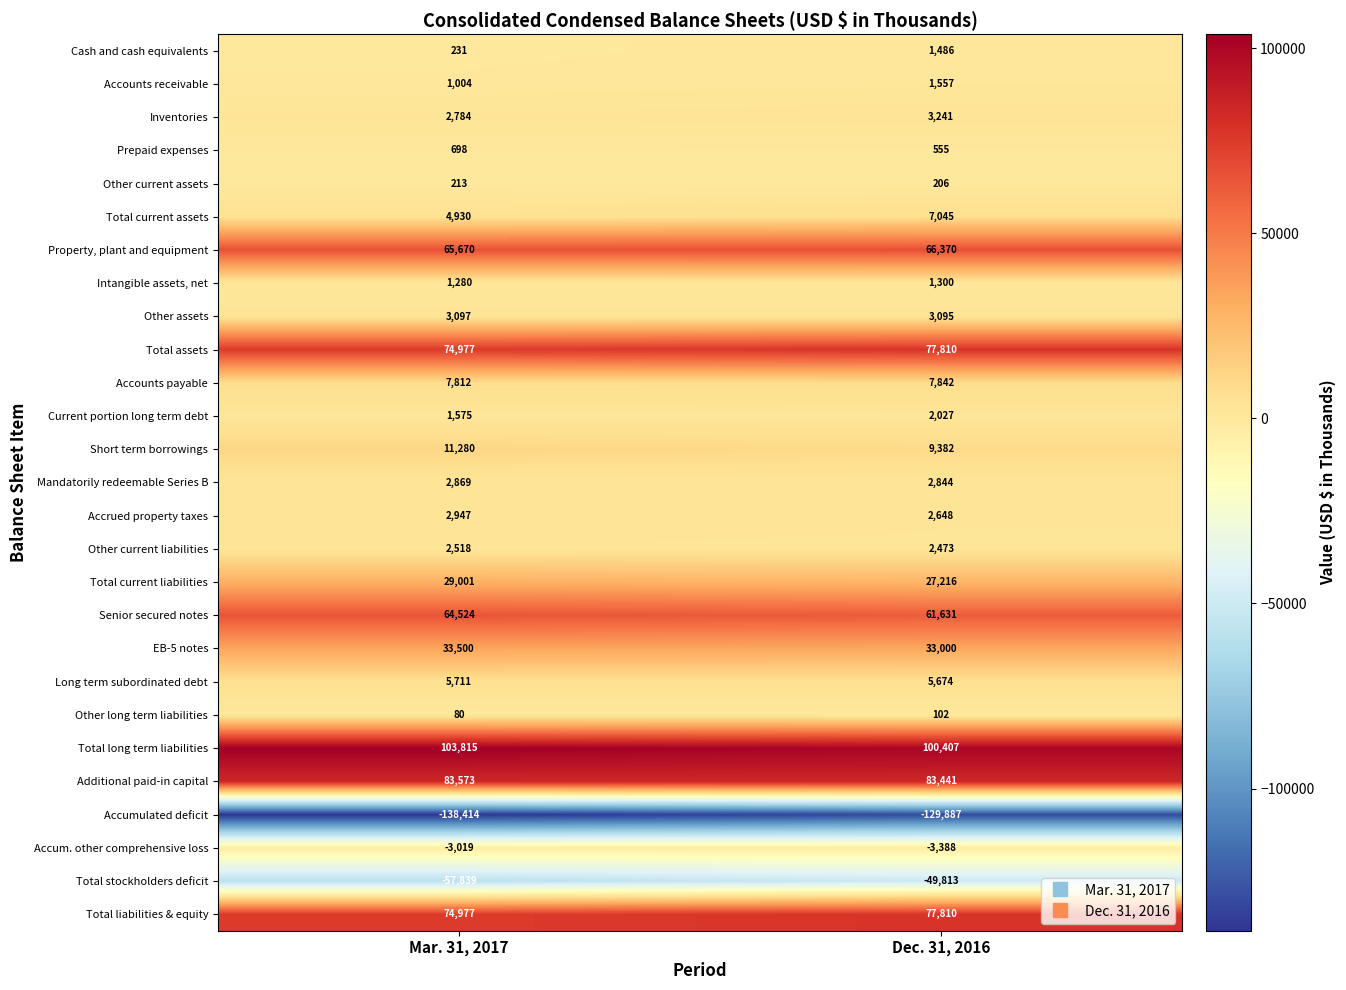

What is the difference between the maximum and minimum values in the Inventories series?

457